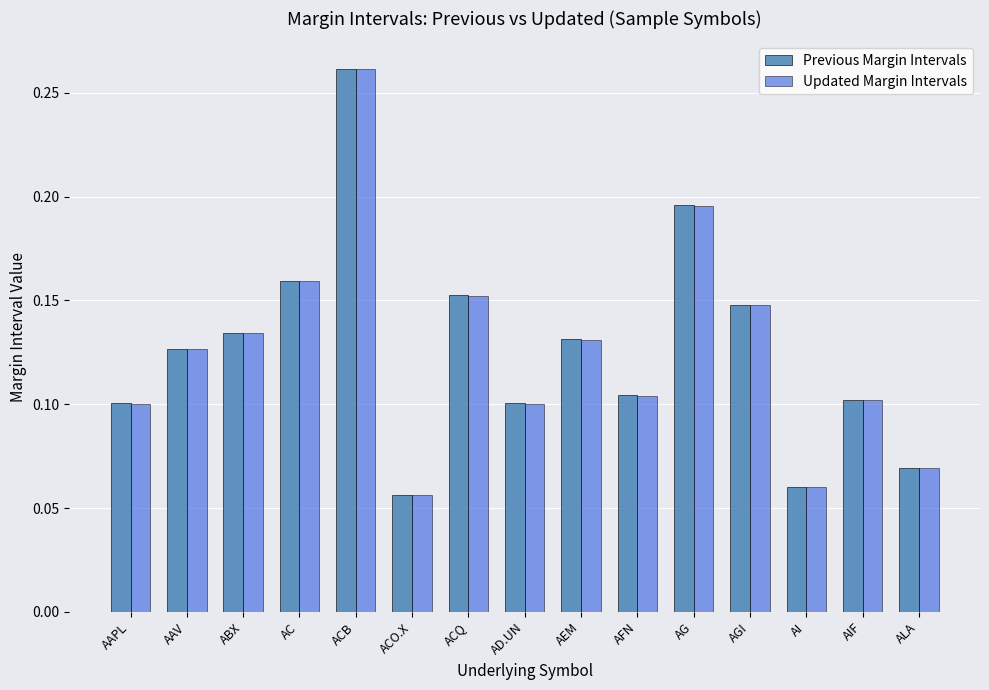

True or false: Previous Margin Intervals has a value of 0.1 at AGI.

True